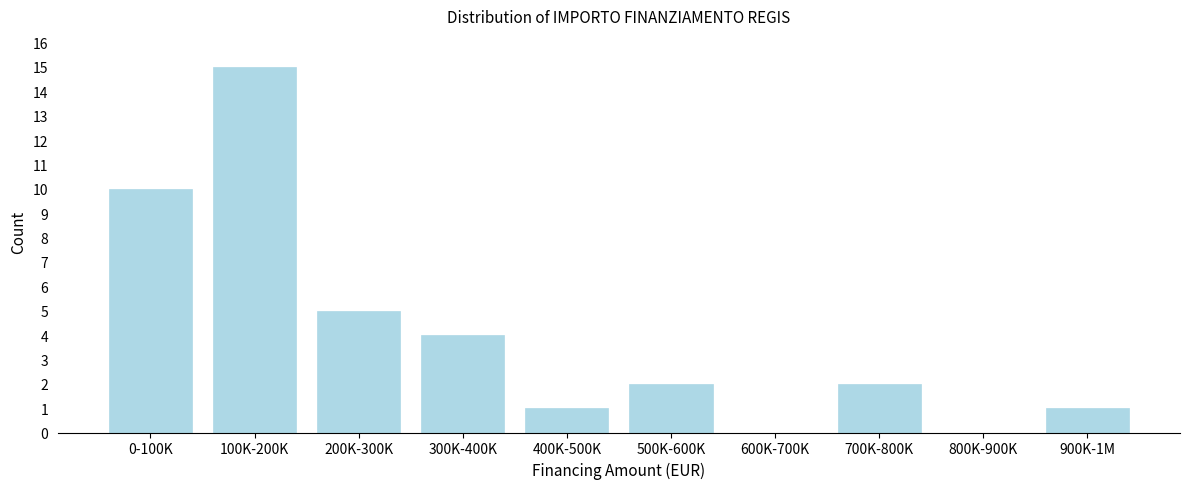

Reading right to left, transcribe all the data shown in this chart.

900K-1M=1	800K-900K=0	700K-800K=2	600K-700K=0	500K-600K=2	400K-500K=1	300K-400K=4	200K-300K=5	100K-200K=15	0-100K=10